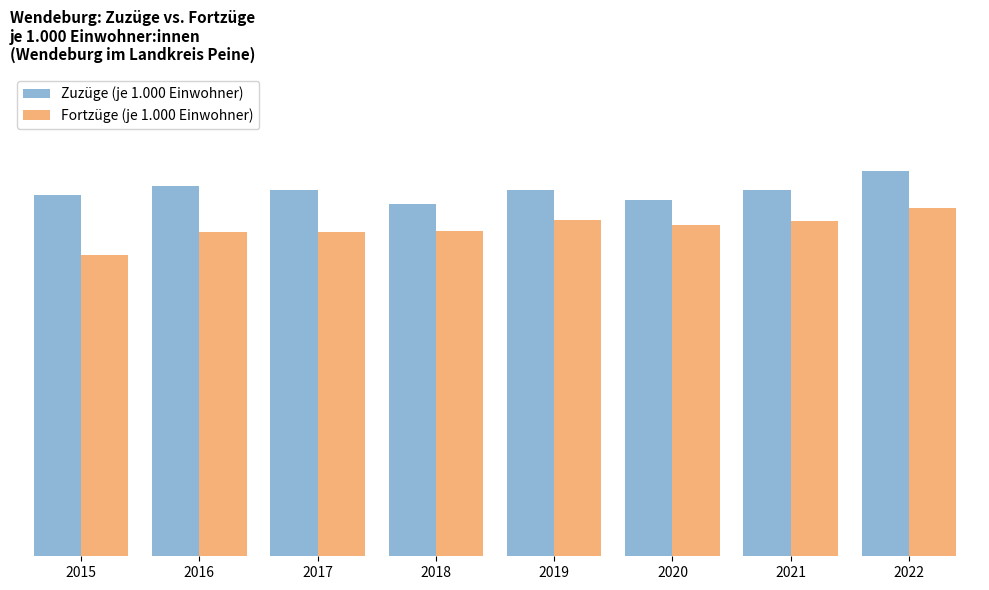

Reading left to right, extract all data points from this chart.

Zuzüge (je 1.000 Einwohner): 2015=52.6	2016=54.0	2017=53.4	2018=51.3	2019=53.4	2020=51.9	2021=53.4	2022=56.2
Fortzüge (je 1.000 Einwohner): 2015=43.9	2016=47.2	2017=47.2	2018=47.4	2019=49.0	2020=48.3	2021=48.8	2022=50.7